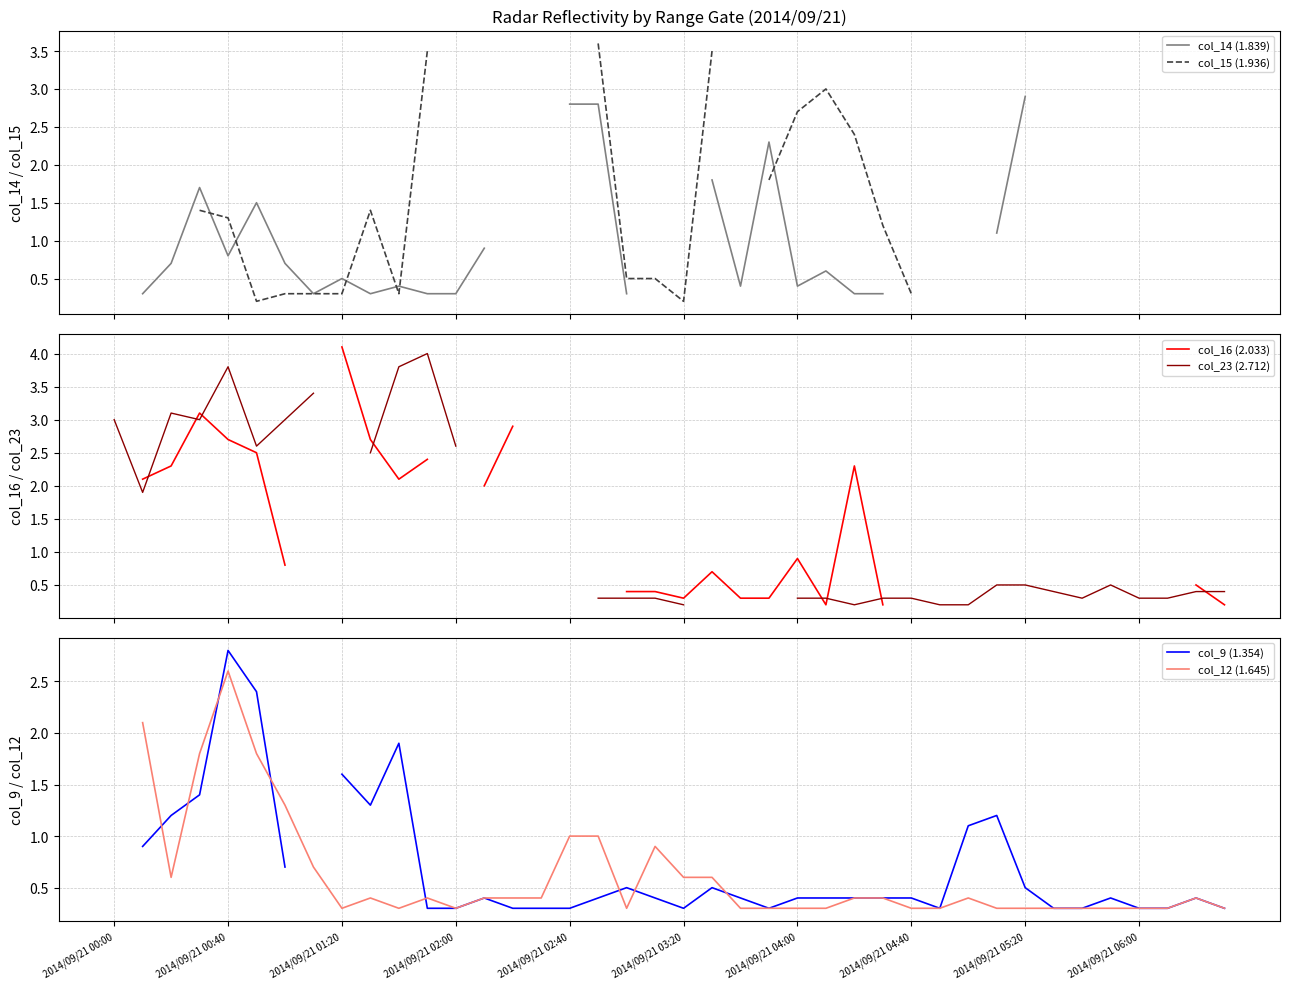

True or false: col_16 (2.033) and col_9 (1.354) cross at least once.

True